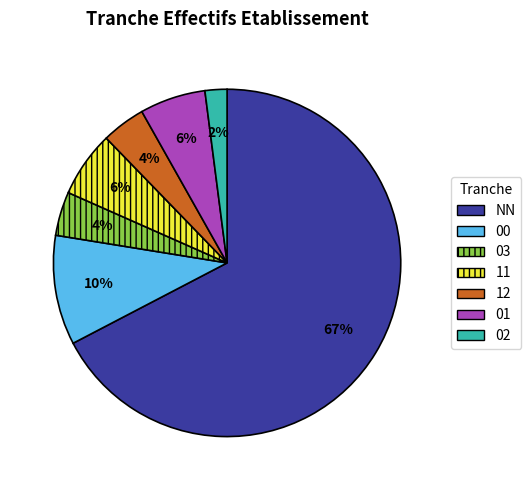

Does any single category account for the majority?

Yes